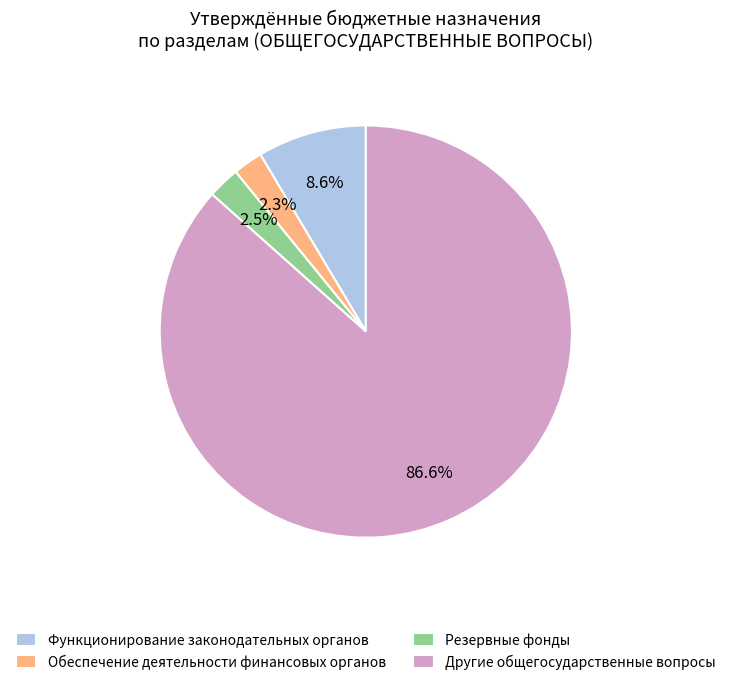

What is the ratio of the value at Функционирование законодательных органов to the value at Обеспечение деятельности финансовых органов?

3.7